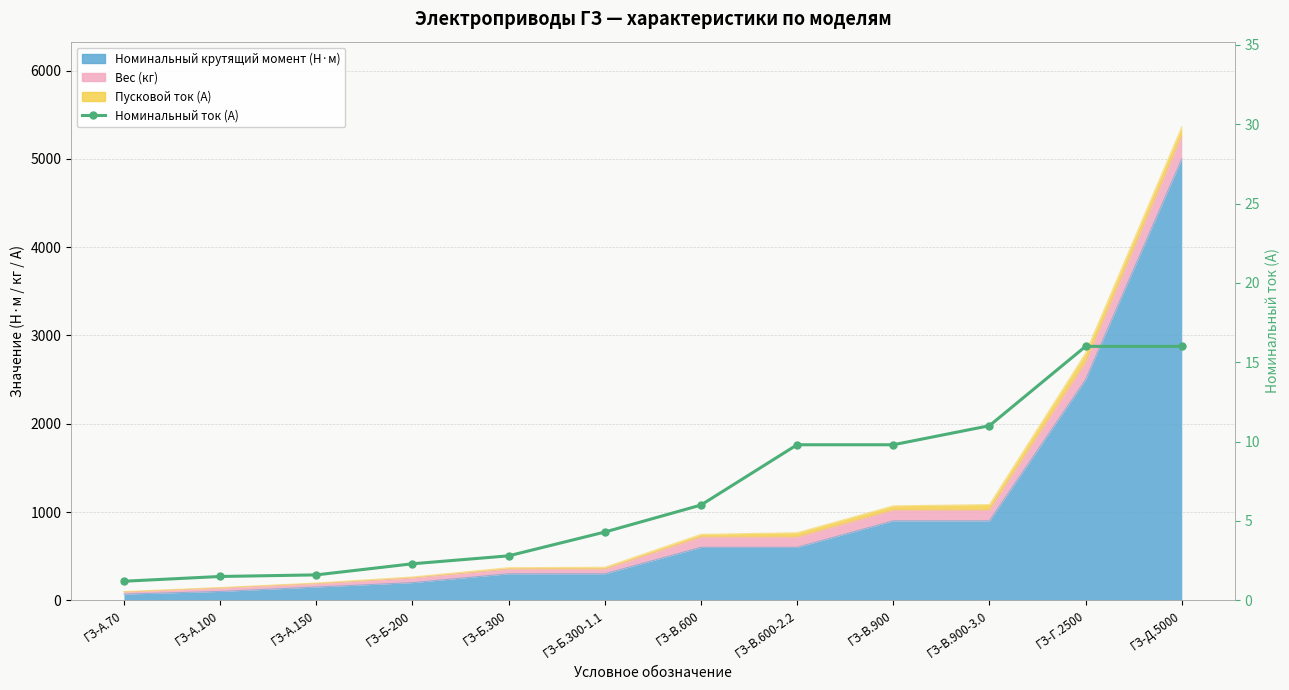

How many lines are shown in the chart?

1